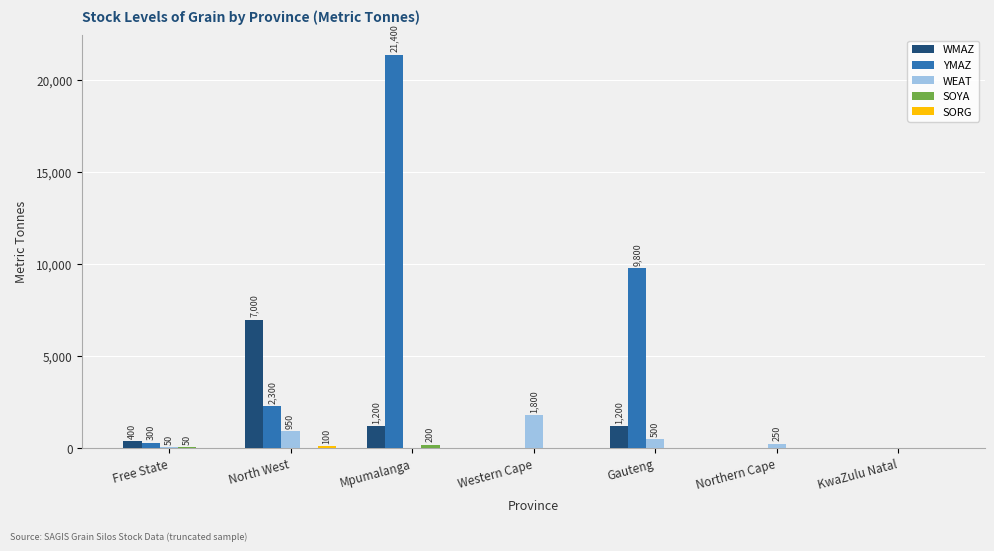

Which series has the largest range (max minus min)?

YMAZ